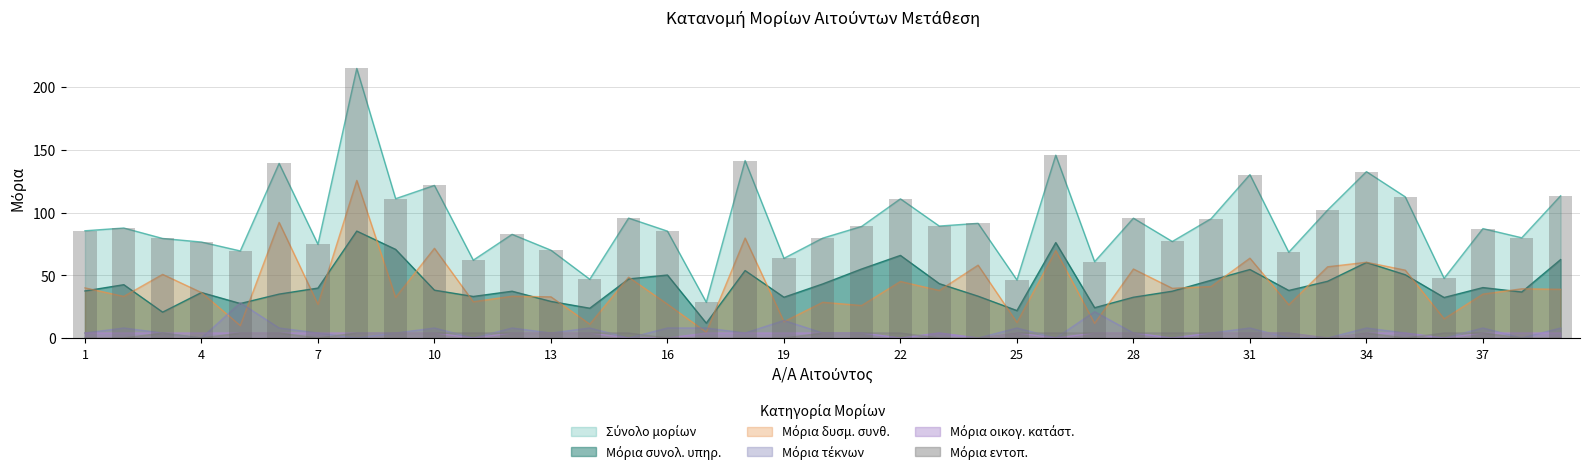

What is the value of the Μόρια τέκνων bar at the 30th from the left?

4.0